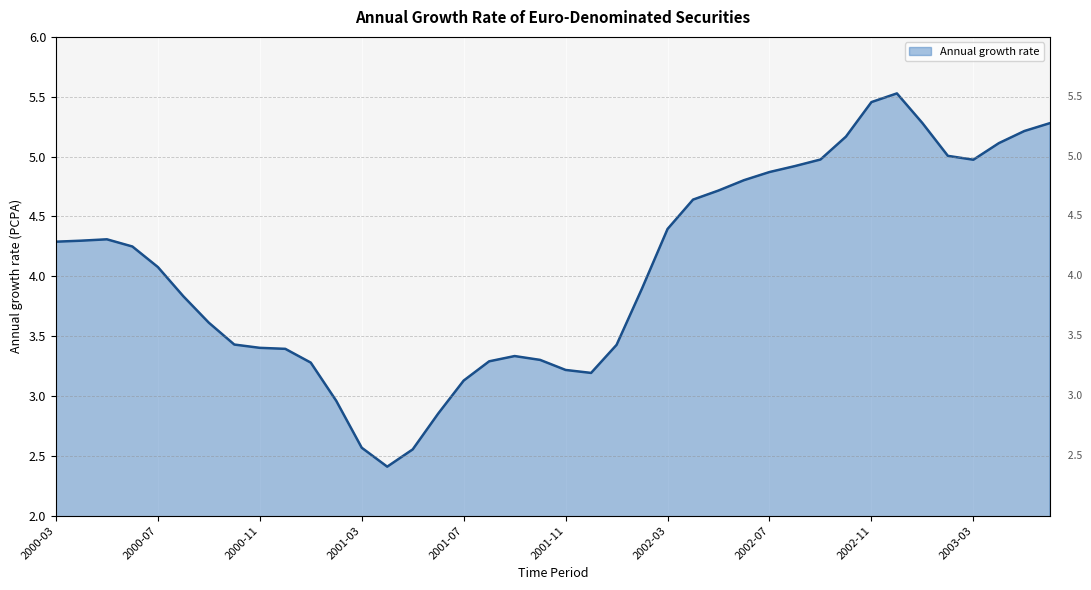

What is the minimum value shown in the chart?

2.4